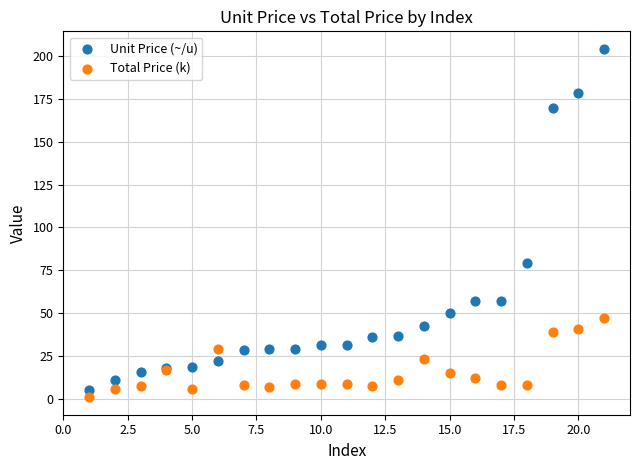

Which series contains the highest Y value?

Unit Price (~/u)